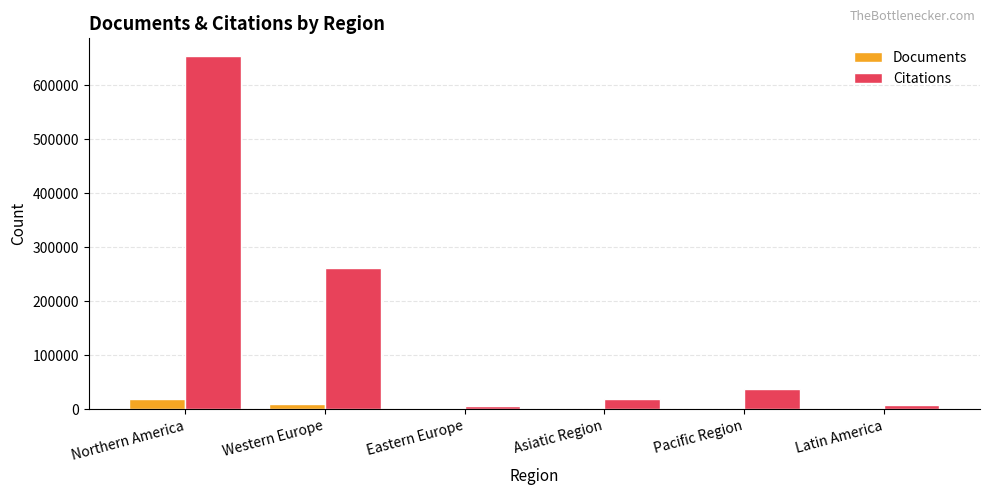

Is it true that Citations equals 36863 at Pacific Region?

True